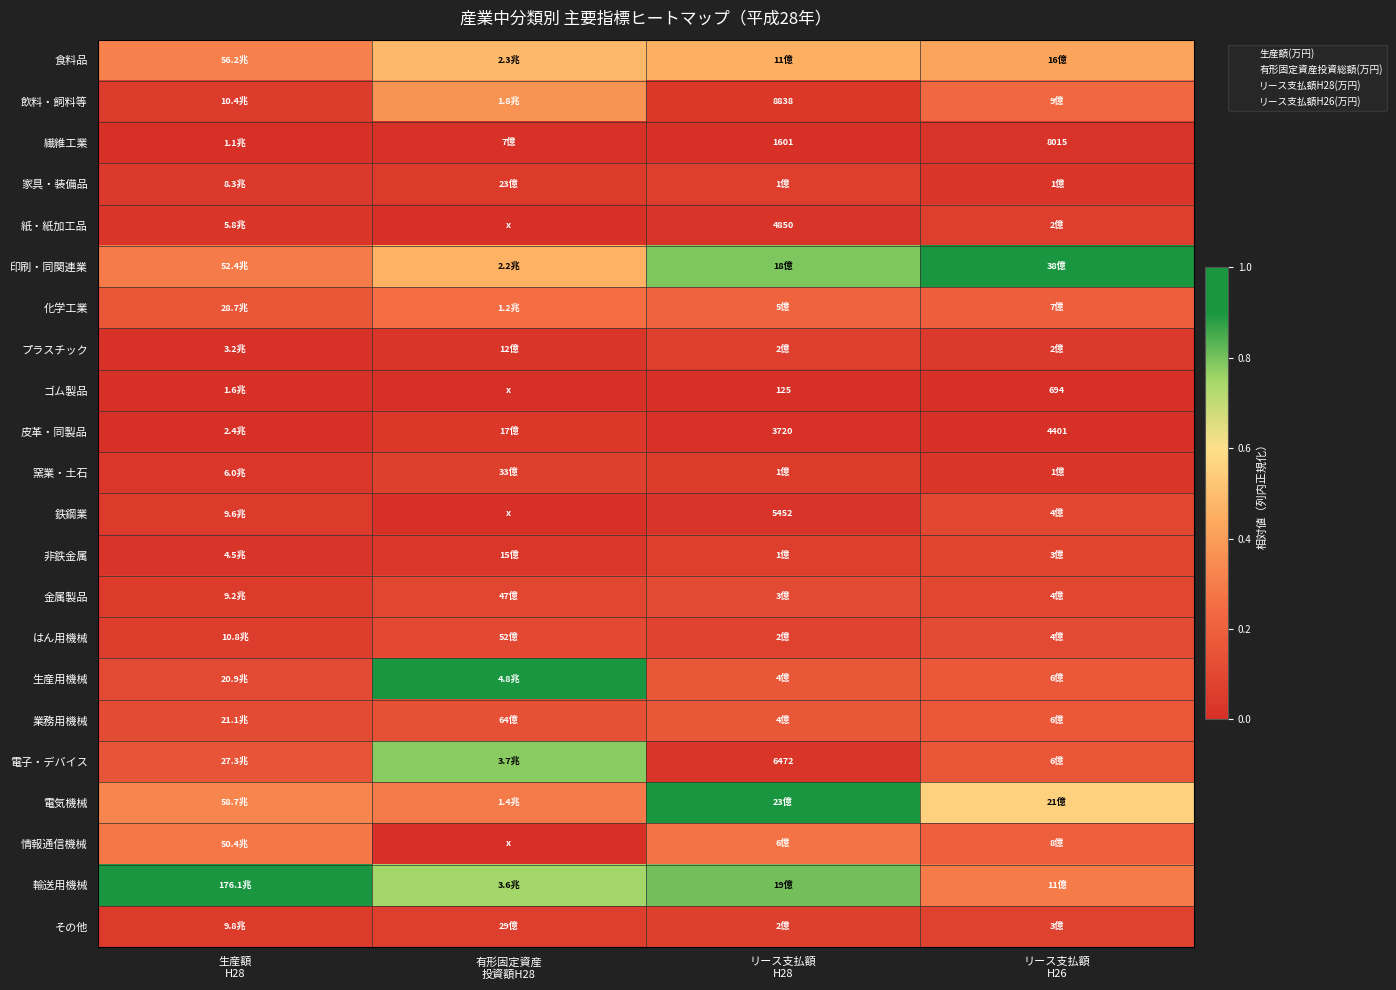

What is the spread (max minus min) of values at 生産額
H28?

1.0